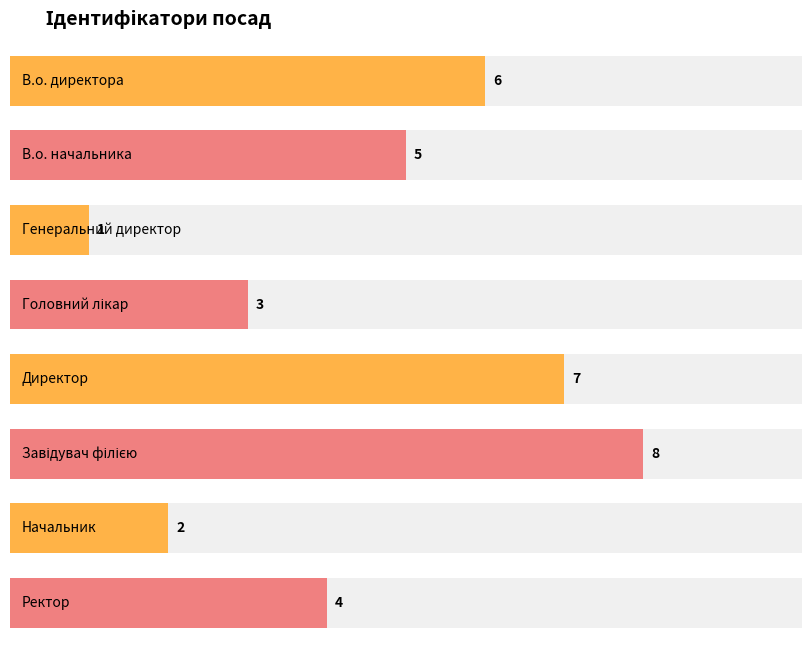

List the labels in order of value, smallest first.

Генеральний директор, Начальник, Головний лікар, Ректор, В.о. начальника, В.о. директора, Директор, Завідувач філією